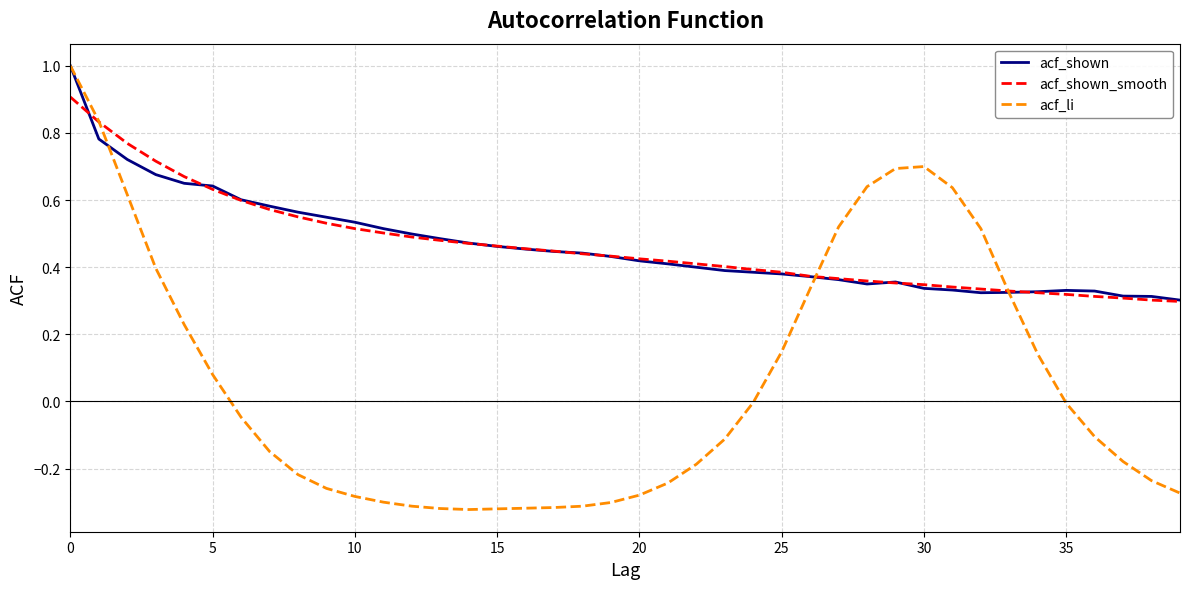

Does the chart display data point markers on the line(s)?

No